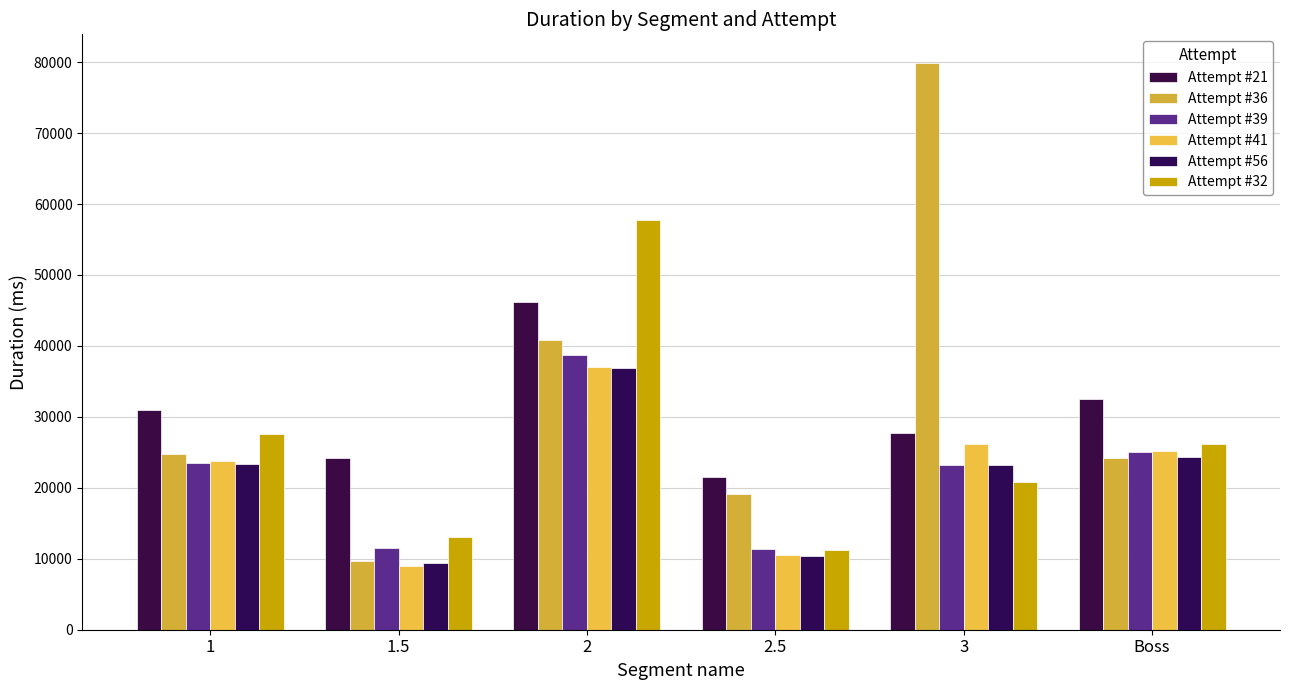

Which series has the largest range (max minus min)?

Attempt #36